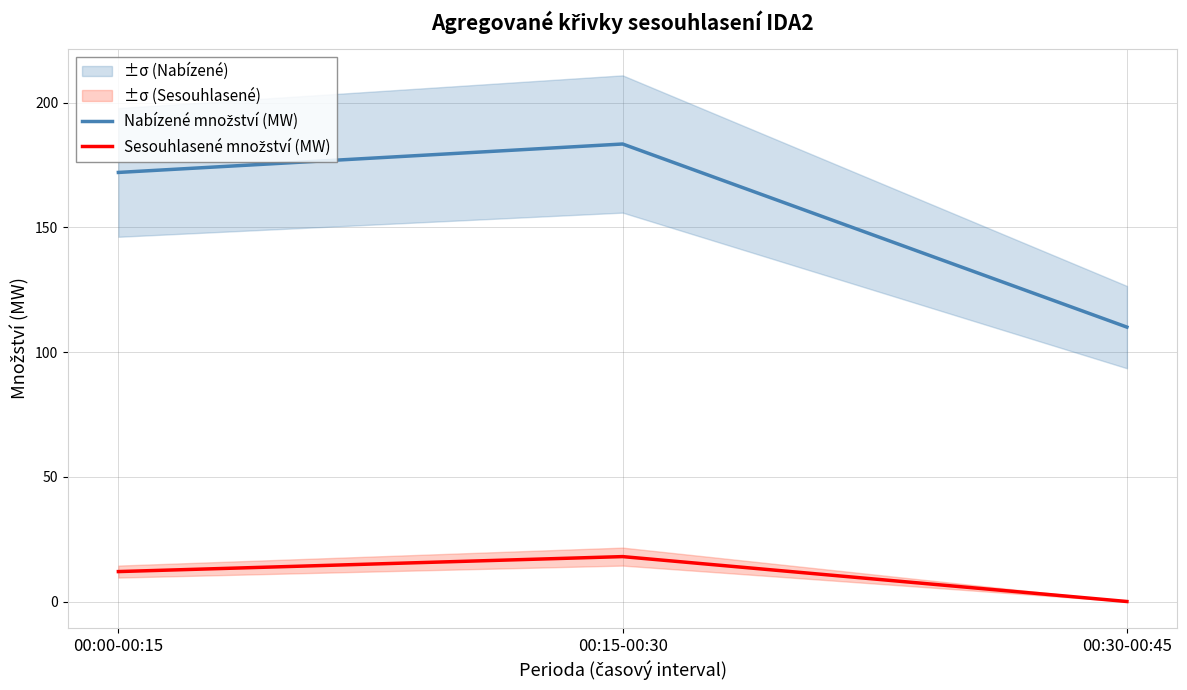

Between 00:15-00:30 and 00:30-00:45, which series saw the biggest shift?

Nabízené množství (MW)